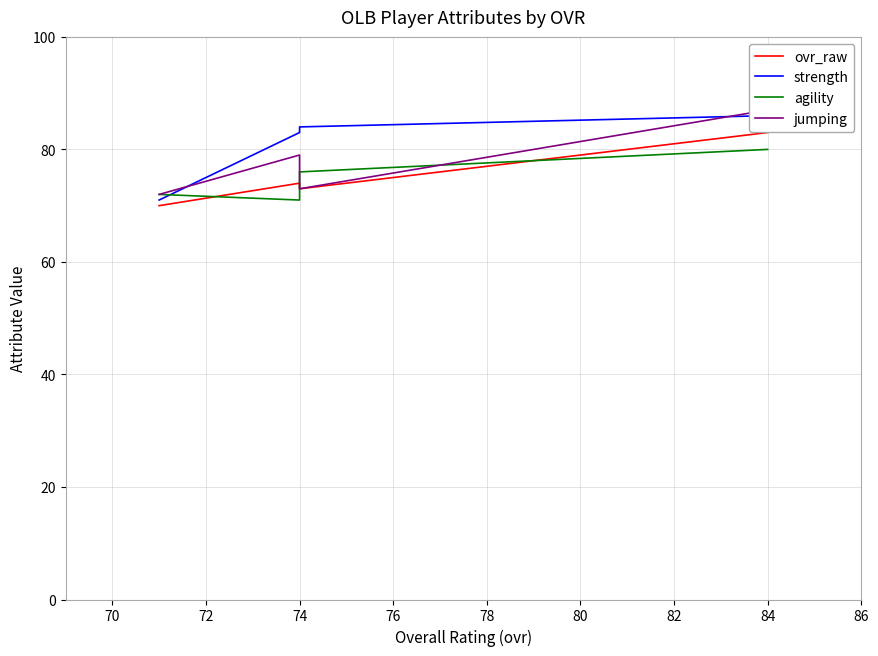

How many values in the jumping series are below 79?

2